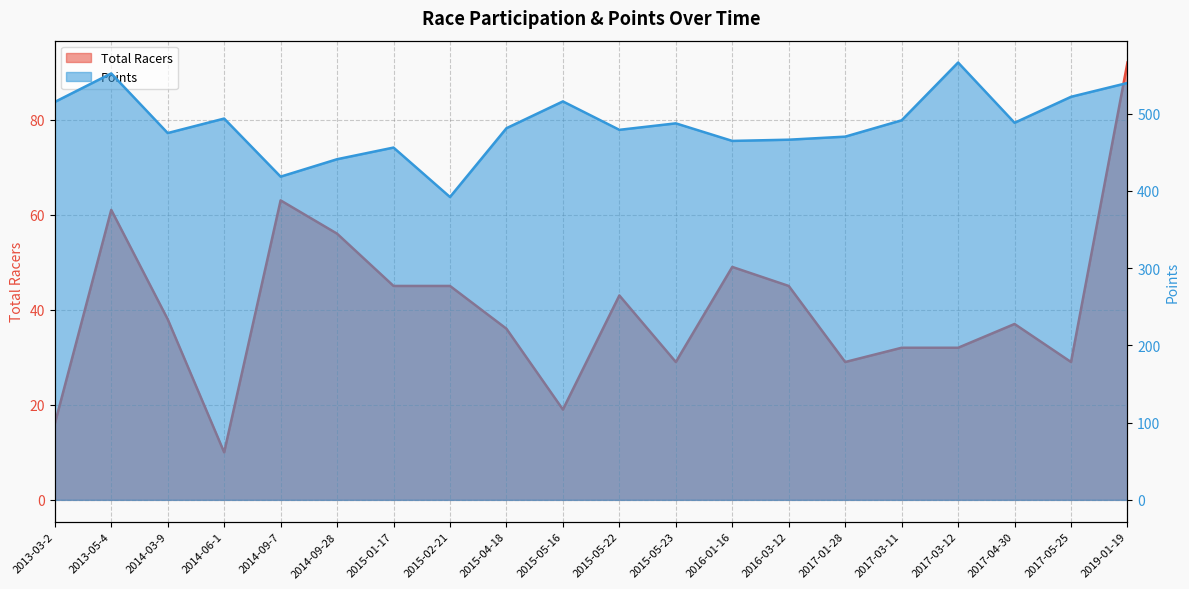

How many series are shown in this chart?

2